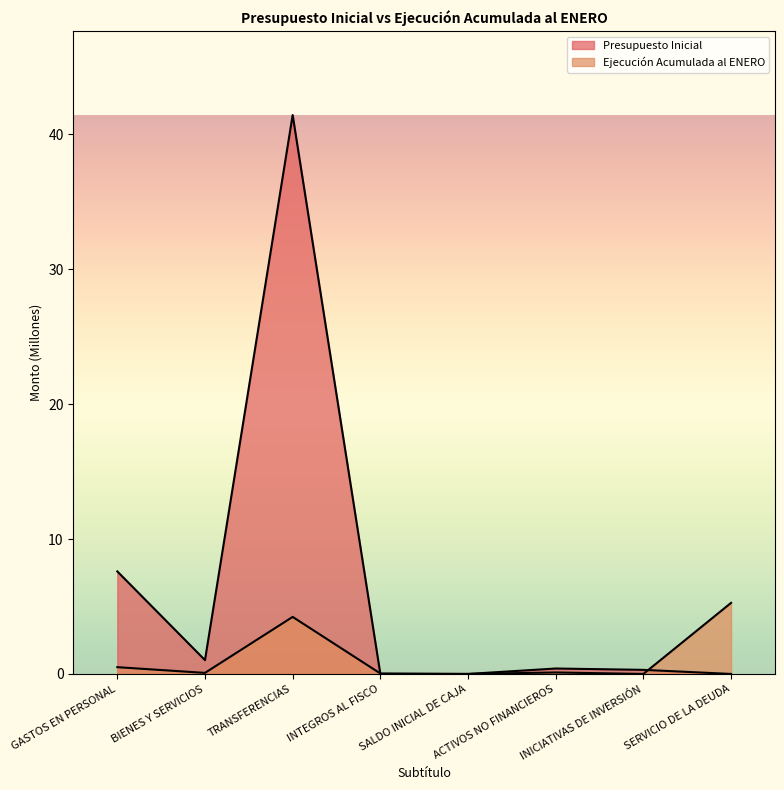

True or false: Ejecución Acumulada al ENERO has more than 2 interior local peaks.

False